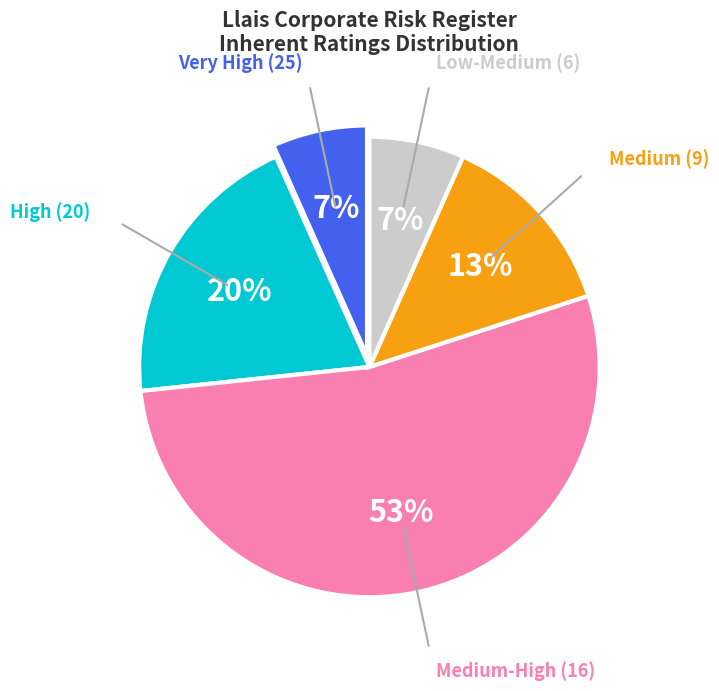

To the nearest percent, what is the average slice percentage?

20%